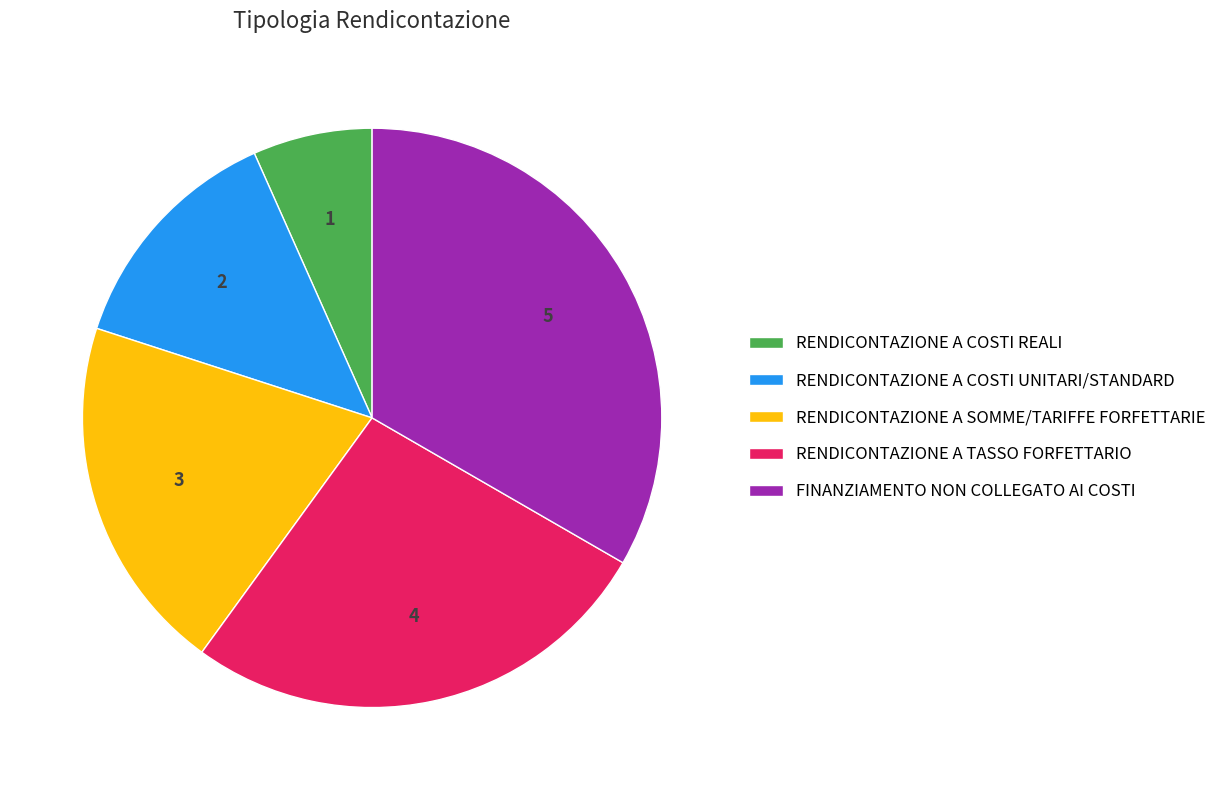

Which category has the smallest portion of the pie?

RENDICONTAZIONE A COSTI REALI